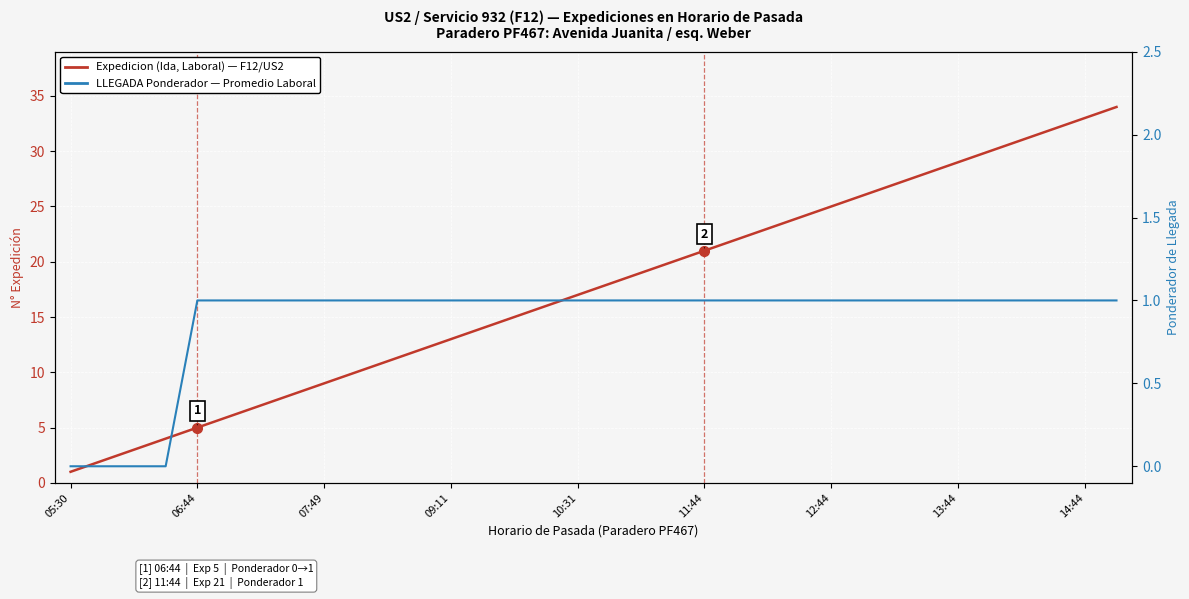

What is the difference between the maximum and minimum values in the Expedicion (Ida, Laboral) series?

33